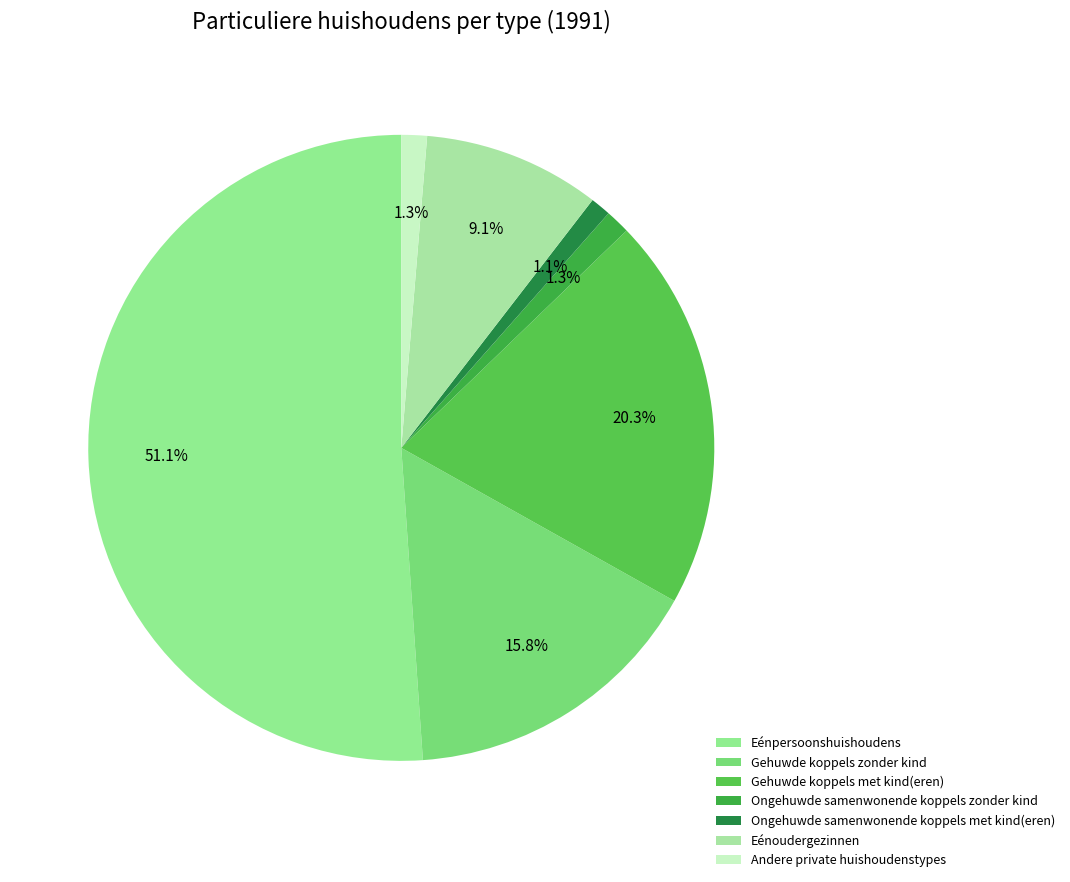

Combined, do Gehuwde koppels zonder kind and Ongehuwde samenwonende koppels met kind(eren) account for over 50%?

No